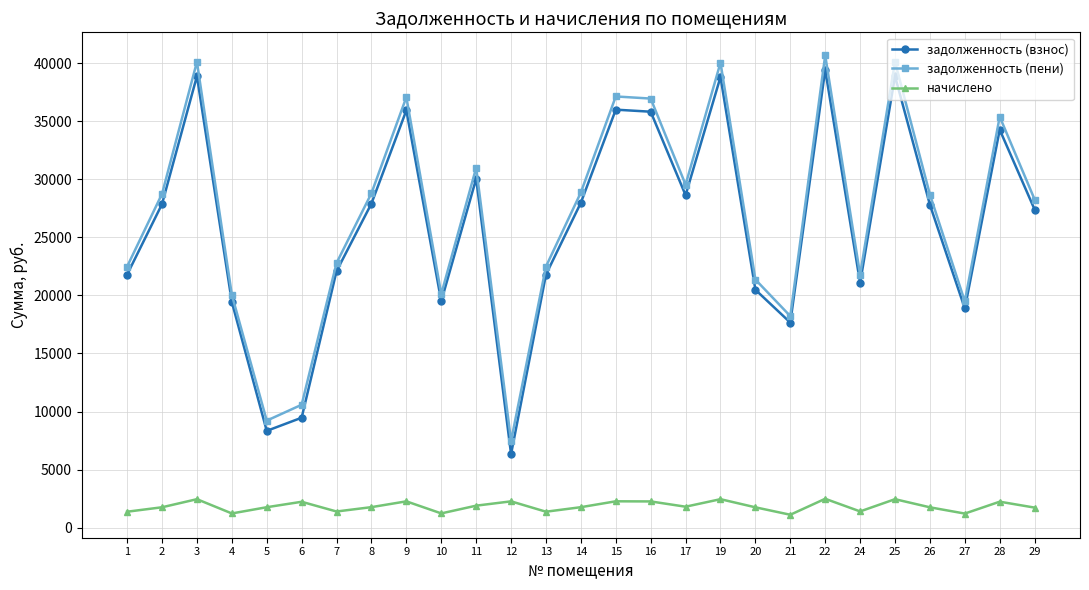

How many series are shown in this chart?

3